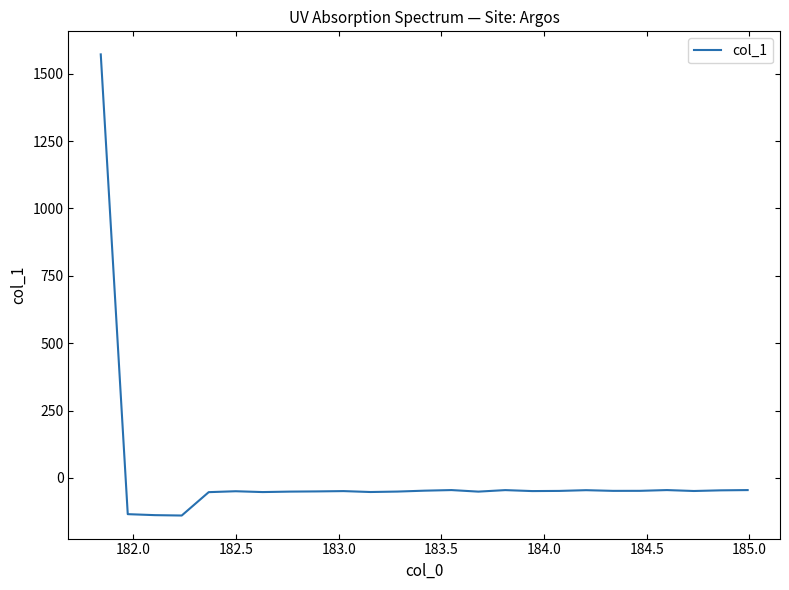

What is the smallest value displayed?

-139.8